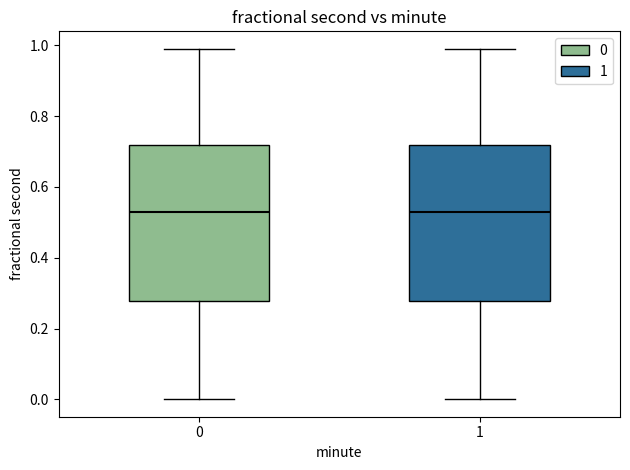

Reading left to right, transcribe this box plot: for each box, give where its median line is, the range the box spans, and where its two whiskers end, as read against the y-axis. The values are not printed on the chart, so give them approximately, as read against the axis.

0: median 0.54, box 0.28 to 0.72, whiskers 0.00 to 0.98
1: median 0.54, box 0.28 to 0.72, whiskers 0.00 to 0.98